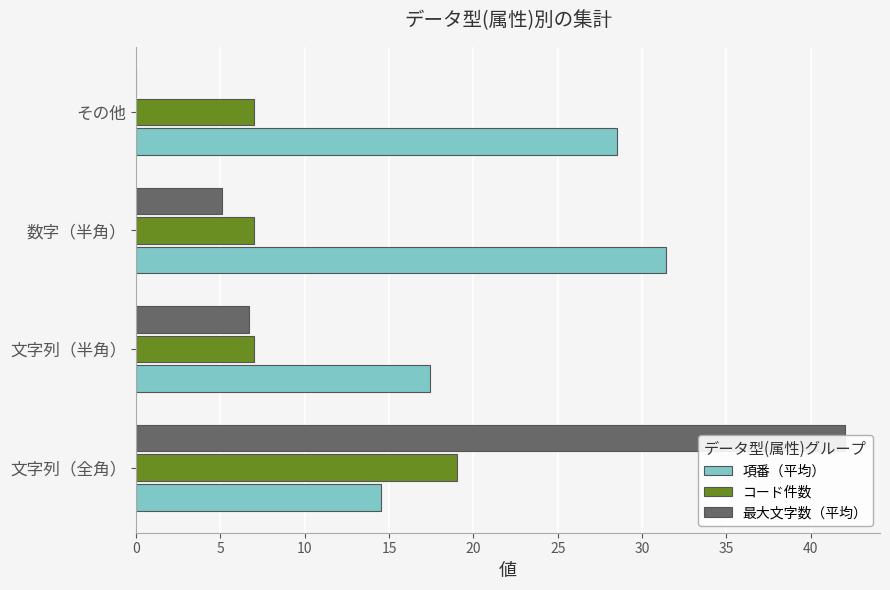

Rank the series at 文字列（半角） from highest to lowest value.

項番（平均）, コード件数, 最大文字数（平均）